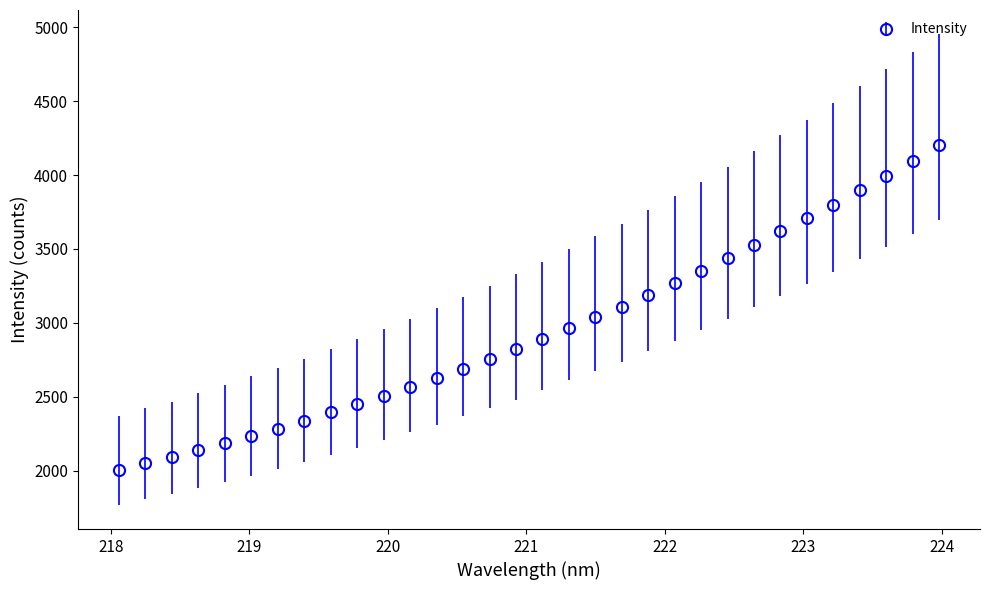

What is the value of the 3rd point from the left?

2091.3